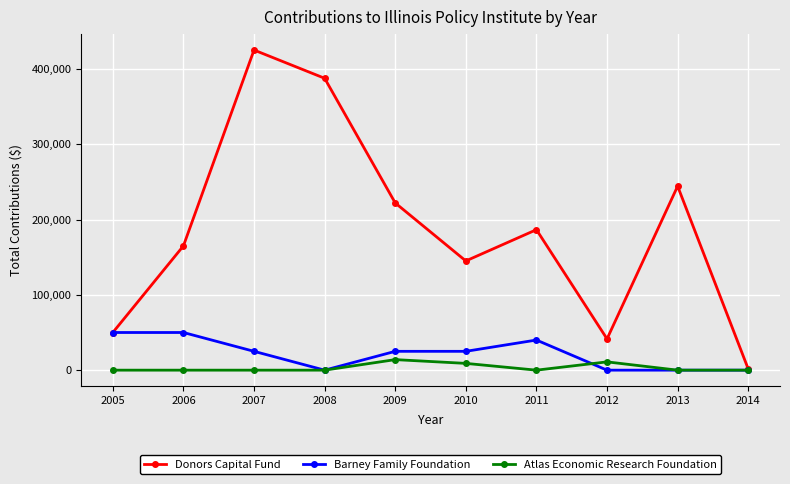

True or false: Donors Capital Fund has more than 1 points higher than both neighbors.

True